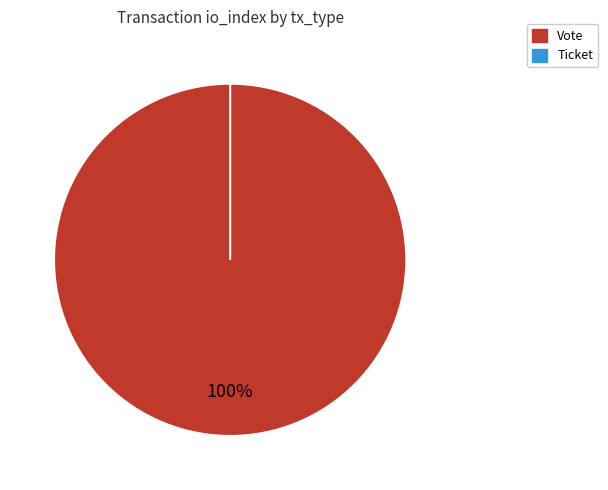

Does Vote account for over 50% of the chart?

Yes